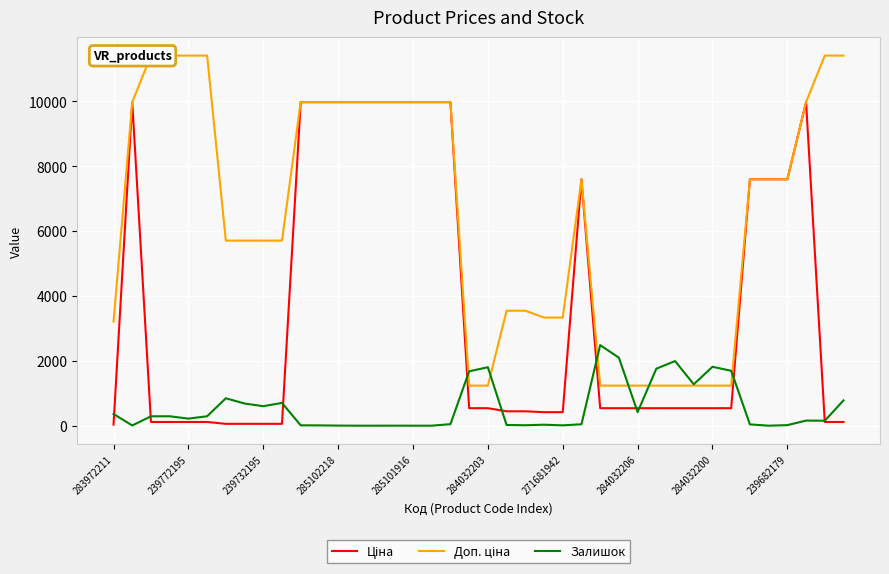

What is the highest value of the Залишок series?

2483.0